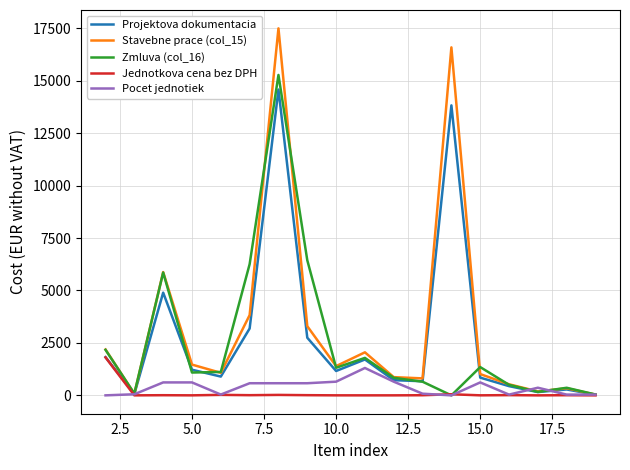

What is the highest value of the Projektova dokumentacia series?

14578.1